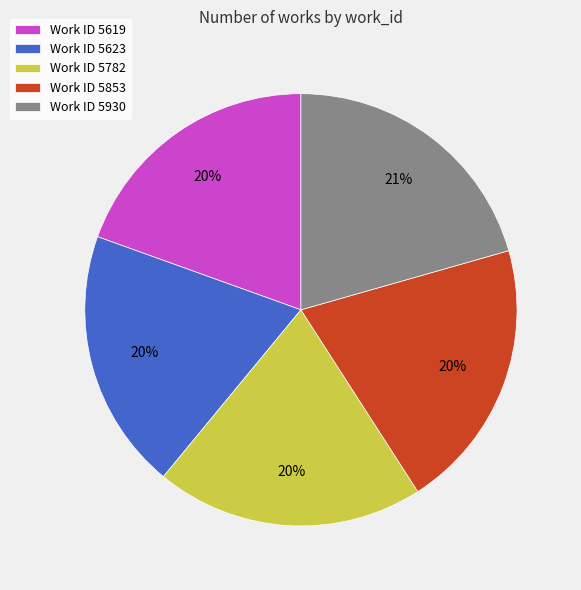

True or false: Work ID 5623 accounts for 26% of the total.

False